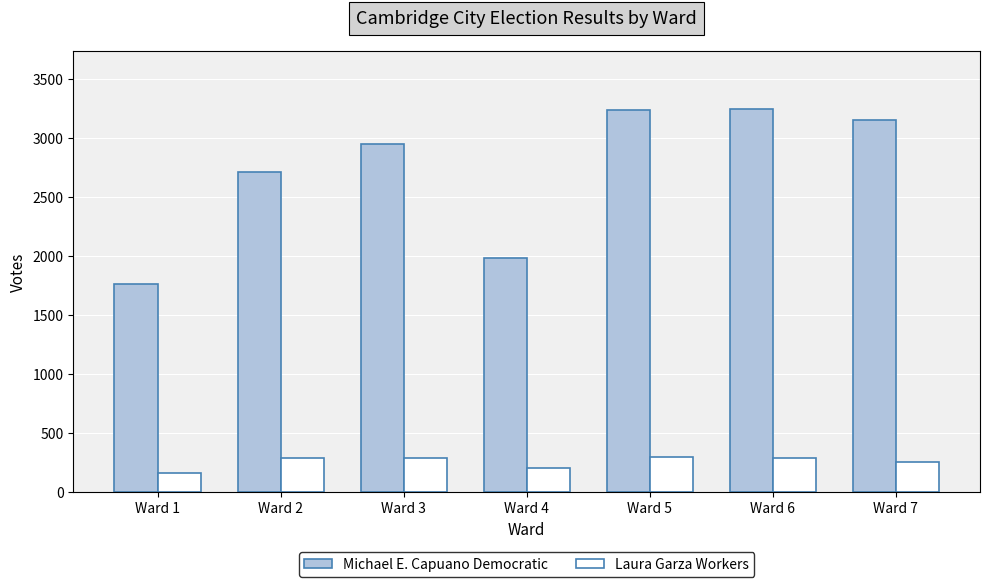

What is the value of the Laura Garza Workers bar at the 3rd from the left?

287